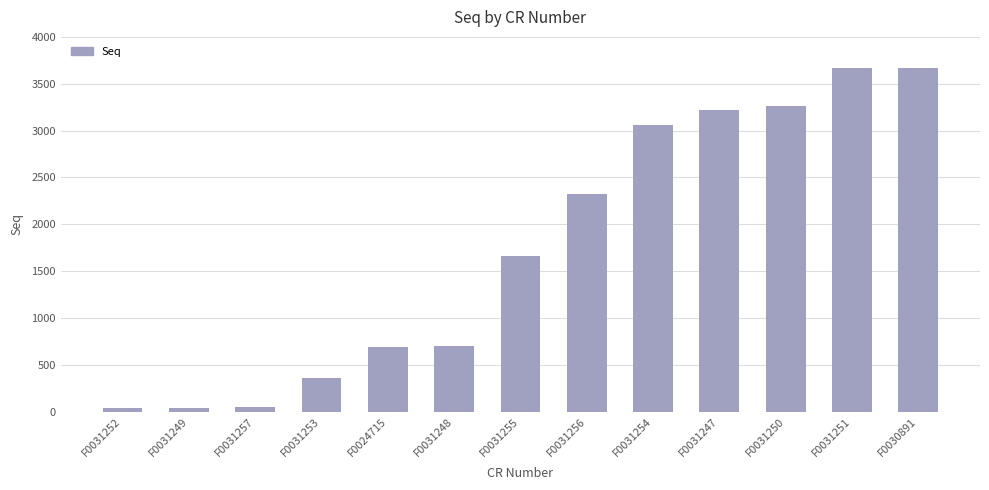

How many values are below 1663?

6